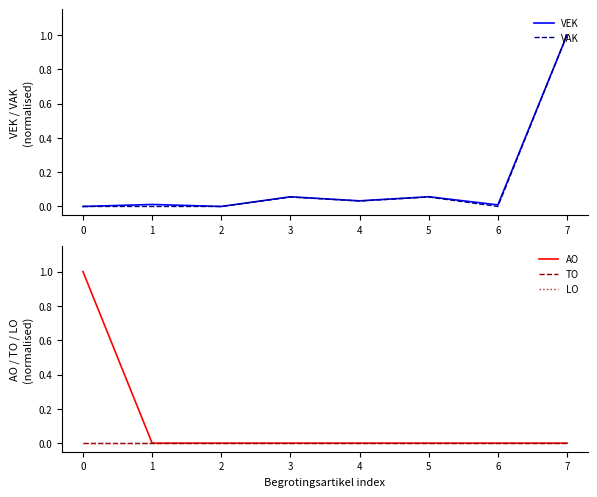

Does the chart display data point markers on the line(s)?

No